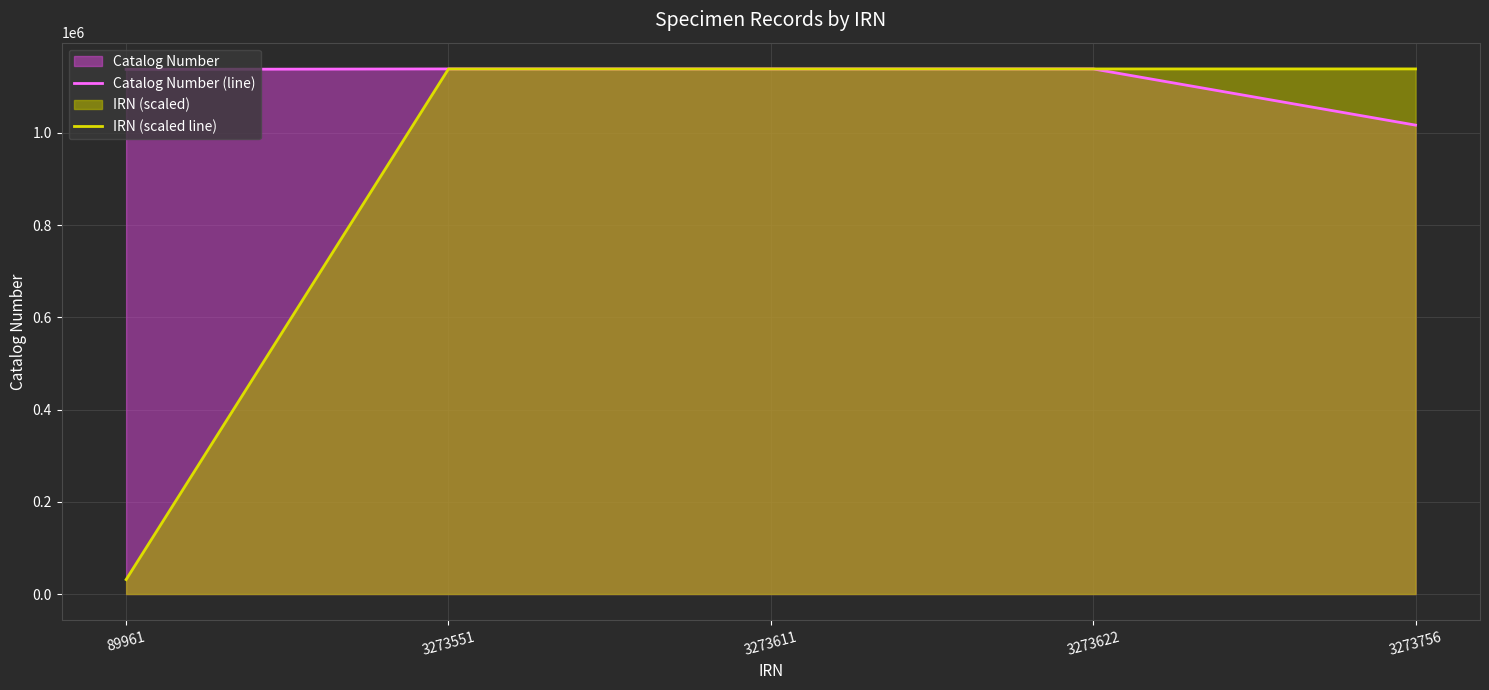

What is the average value of the IRN (scaled line) series?

917211.9